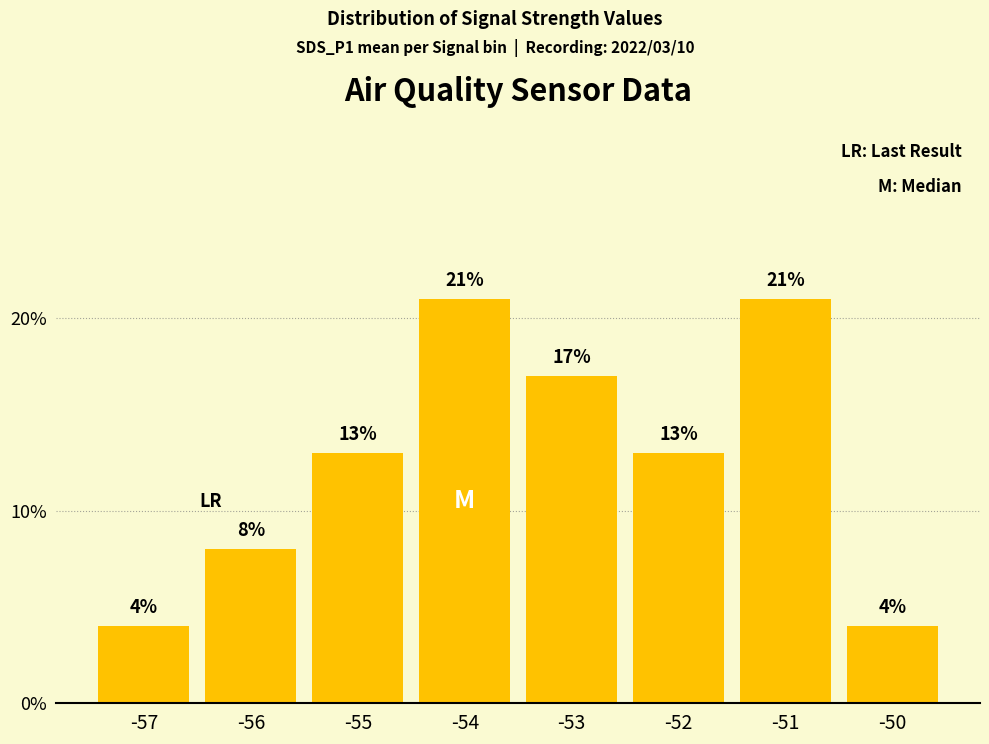

Reading left to right, what are all the values shown in this chart?

-57=4	-56=8	-55=13	-54=21	-53=17	-52=13	-51=21	-50=4